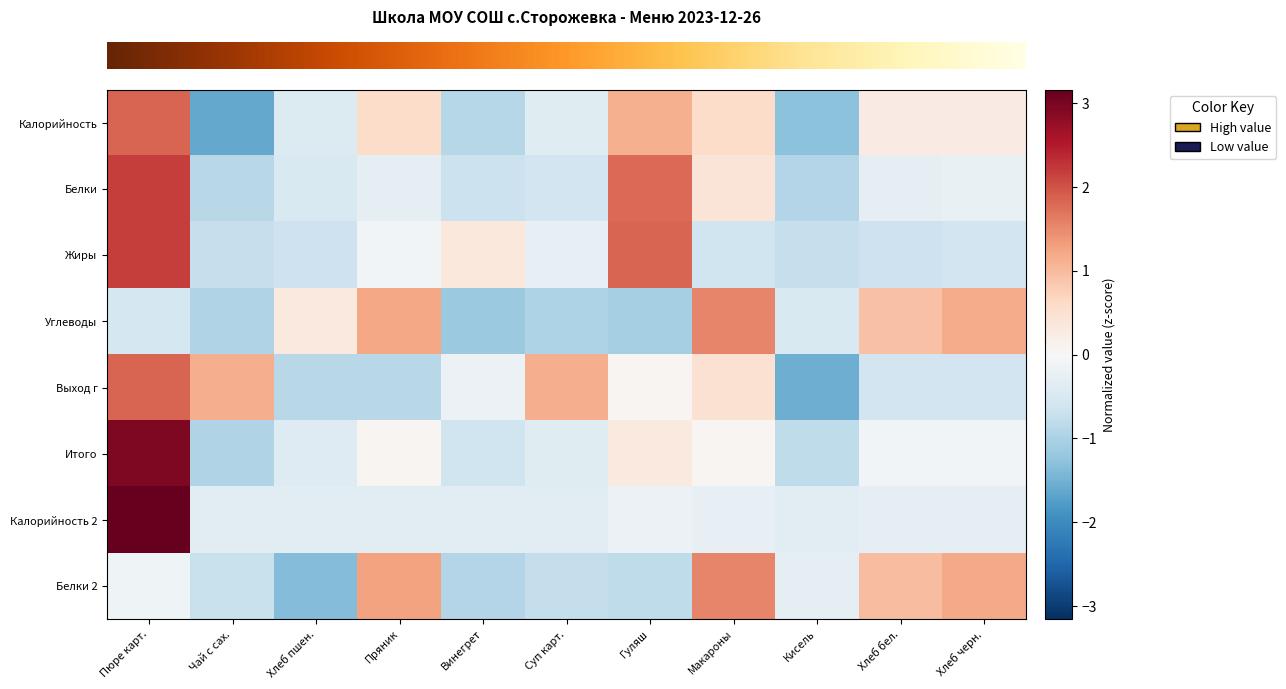

Between Кисель and Хлеб черн., which is larger?

Хлеб черн.